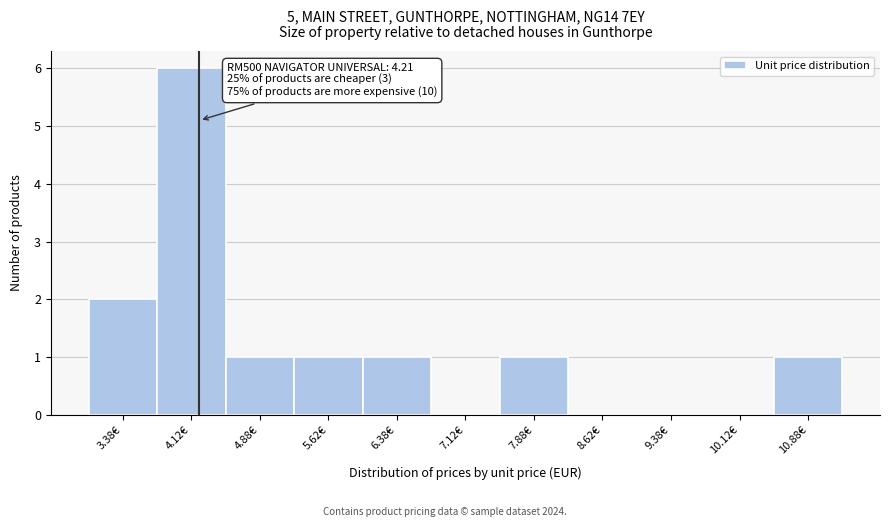

Over which range of the x-axis is the bar tallest?

3.75 to 4.50